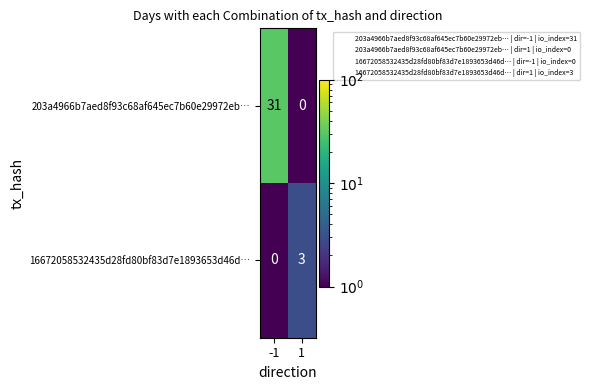

Which series has the largest total across all categories?

203a4966b7aed8f93c68af645ec7b60e29972eb…